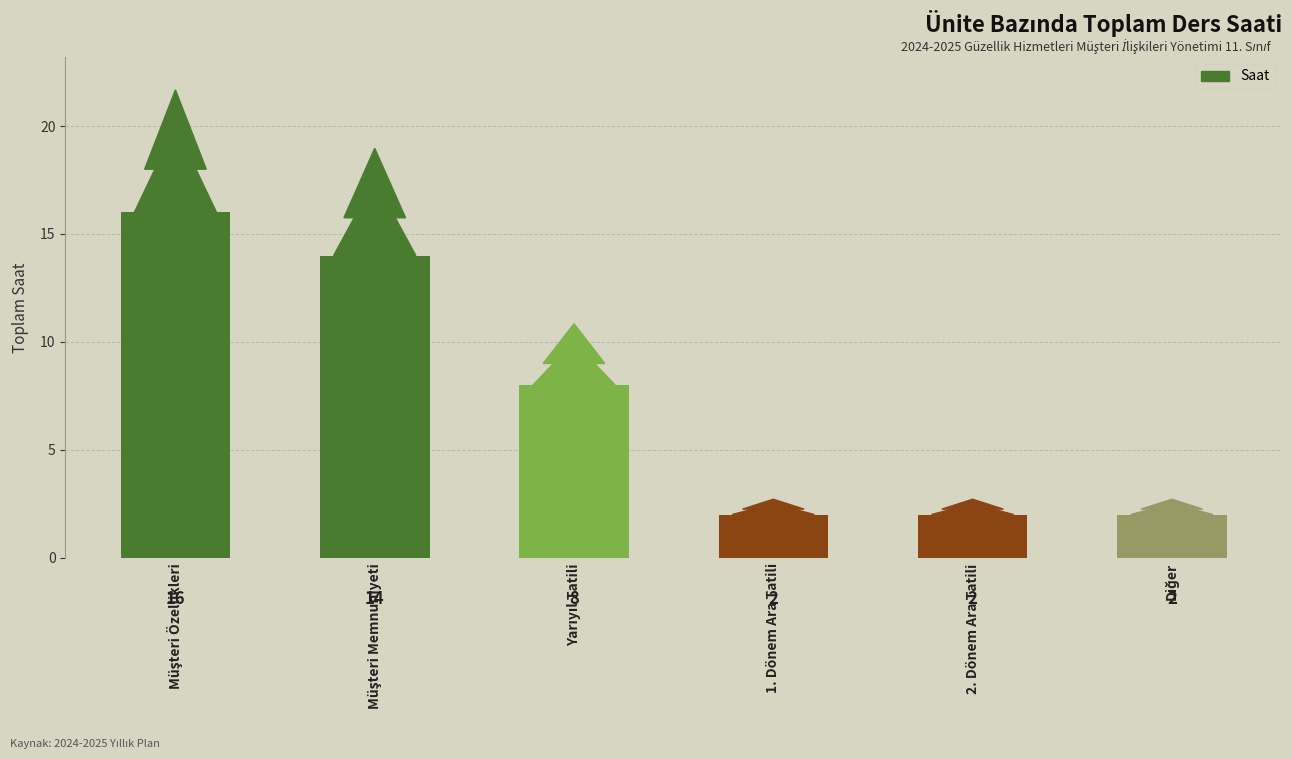

What is the sum of all values?

44